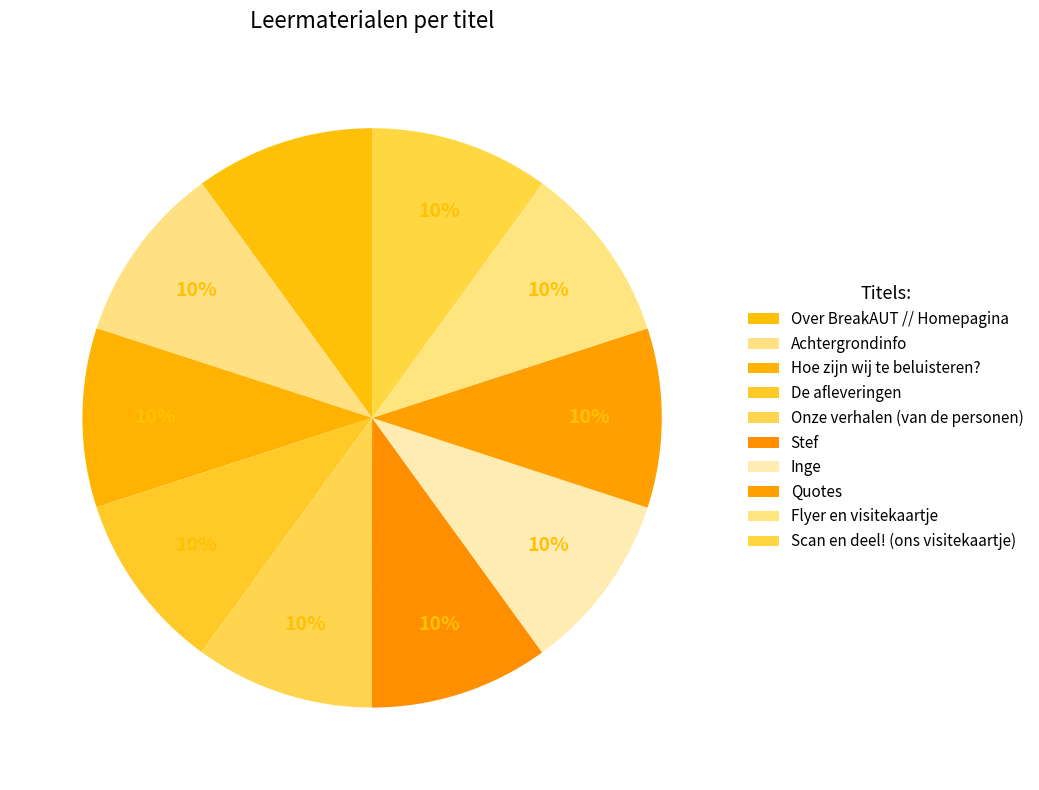

To the nearest percent, what is the combined percentage of Over BreakAUT // Homepagina and Stef?

20%